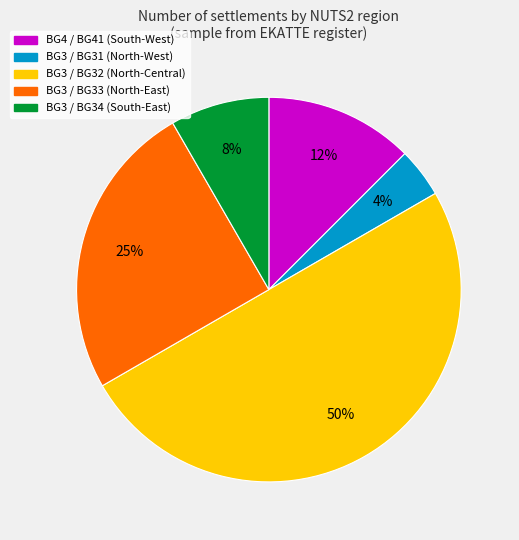

True or false: BG3 / BG34 accounts for 23% of the total.

False